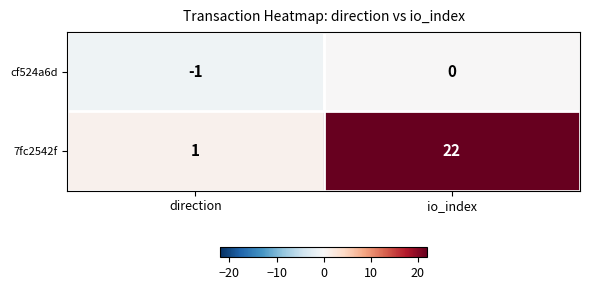

Which series has the largest total across all categories?

7fc2542f